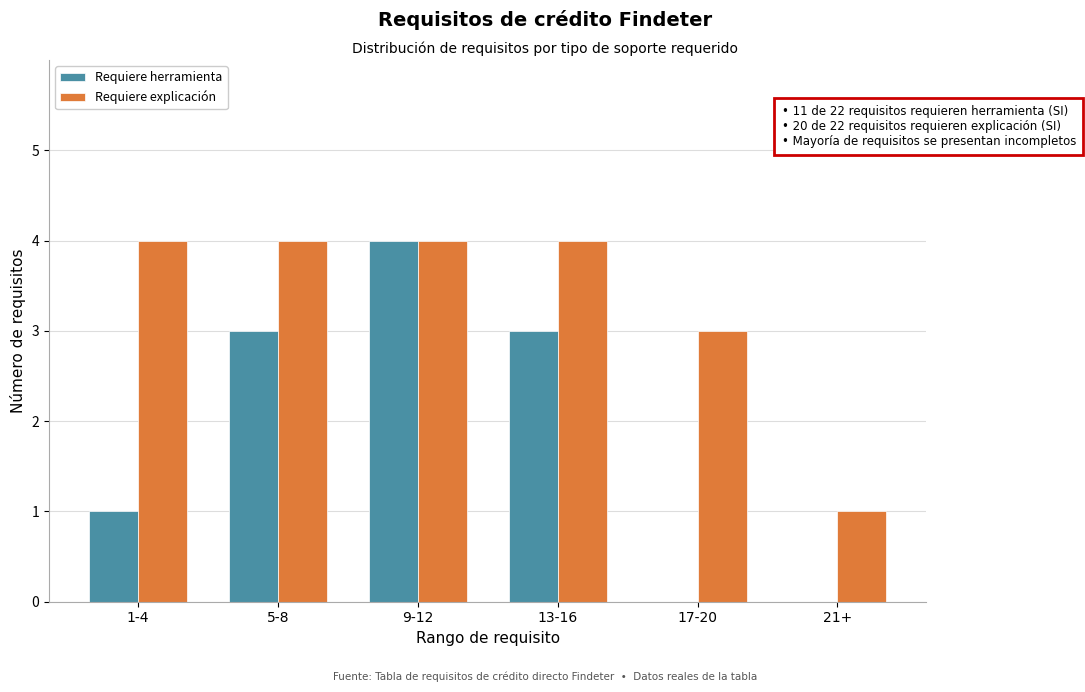

Reading right to left, what are all the values shown in this chart?

Requiere herramienta: 21+=0	17-20=0	13-16=3	9-12=4	5-8=3	1-4=1
Requiere explicación: 21+=1	17-20=3	13-16=4	9-12=4	5-8=4	1-4=4